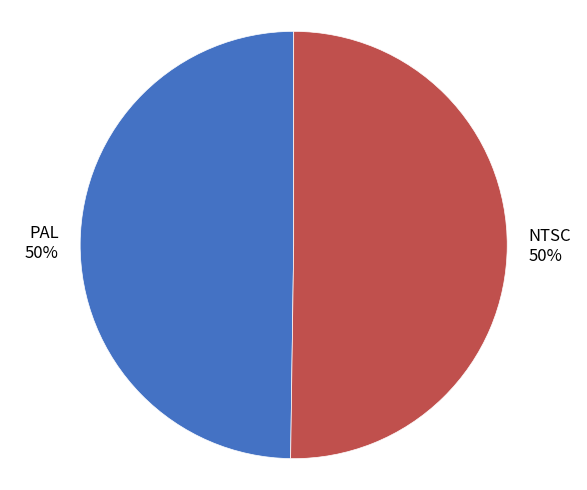

Count the number of slices in the pie.

2